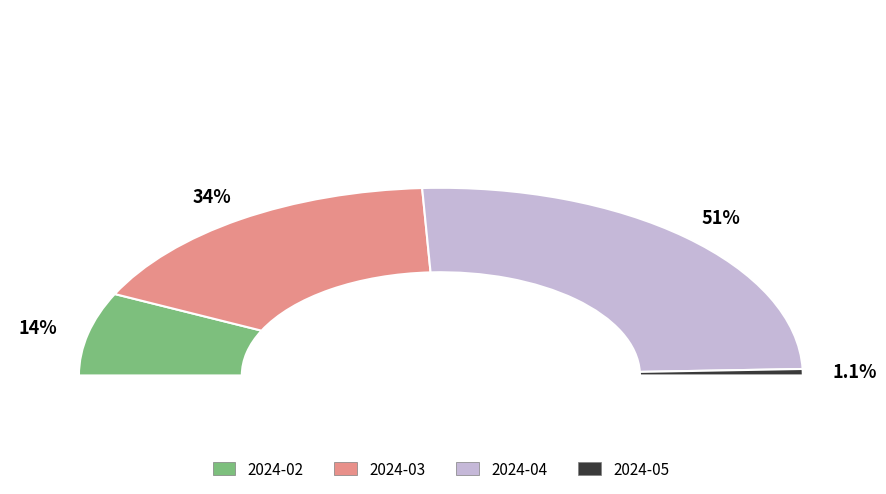

Rank the categories by value from highest to lowest.

2024-04, 2024-03, 2024-02, 2024-05